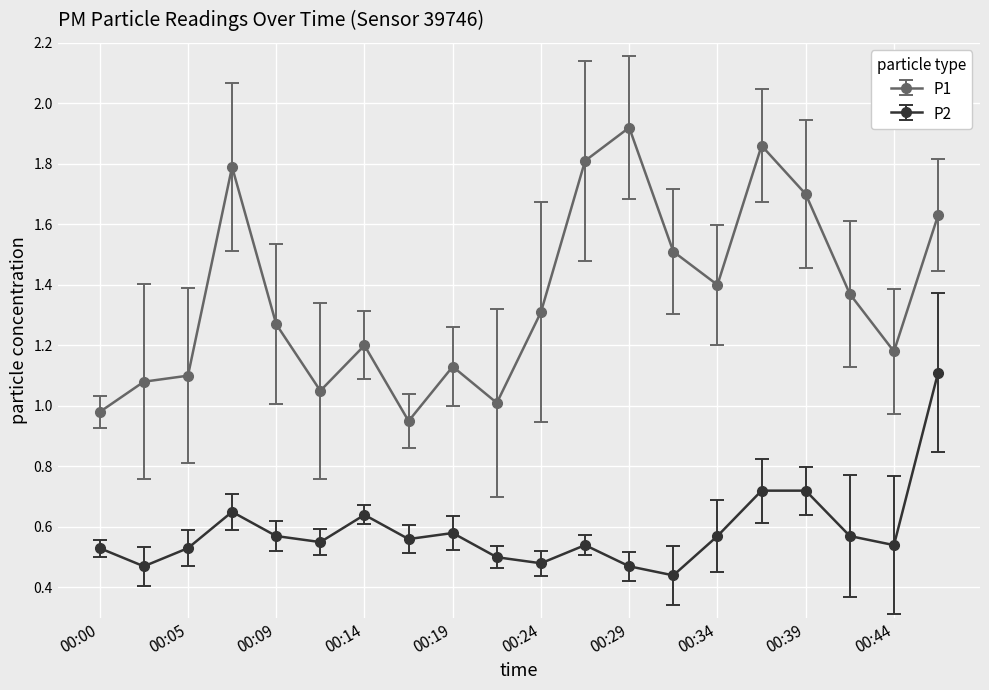

True or false: P2 and P1 cross at least once.

False